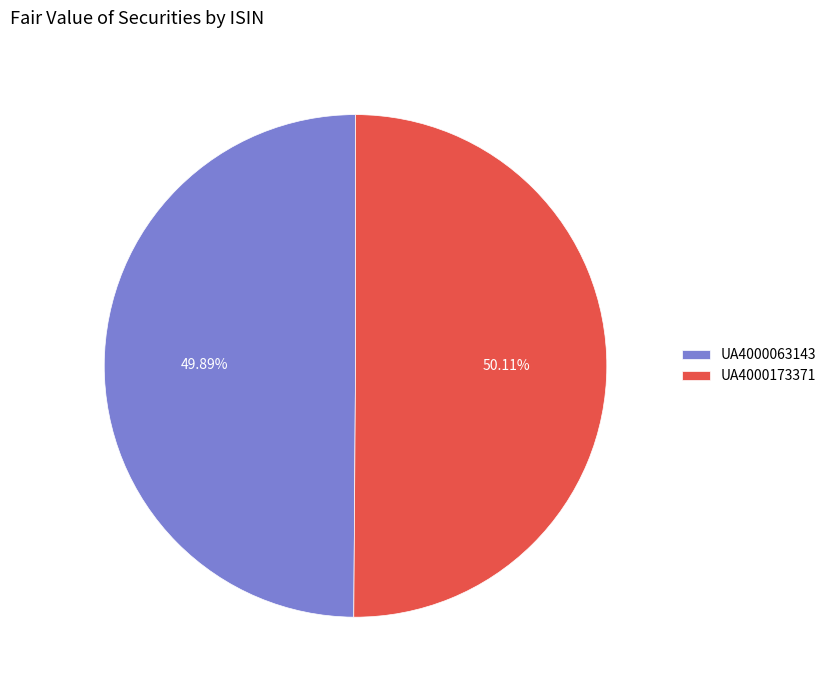

Count the number of slices in the pie.

2